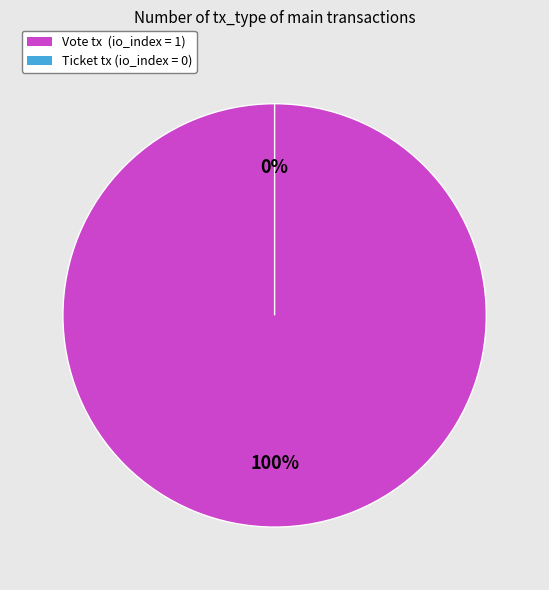

Is there any slice that represents more than half of the pie?

Yes